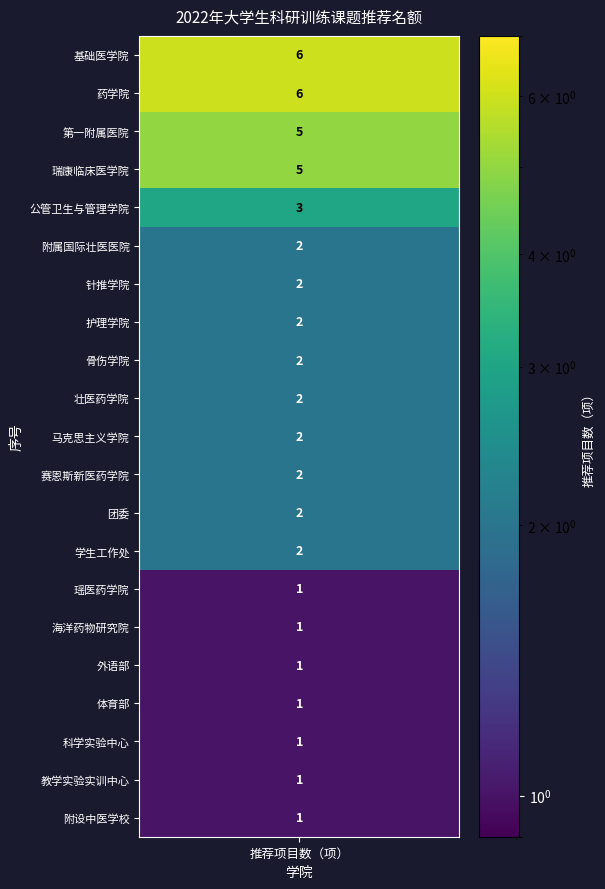

Between 瑶医药学院 and 科学实验中心, which is larger?

瑶医药学院